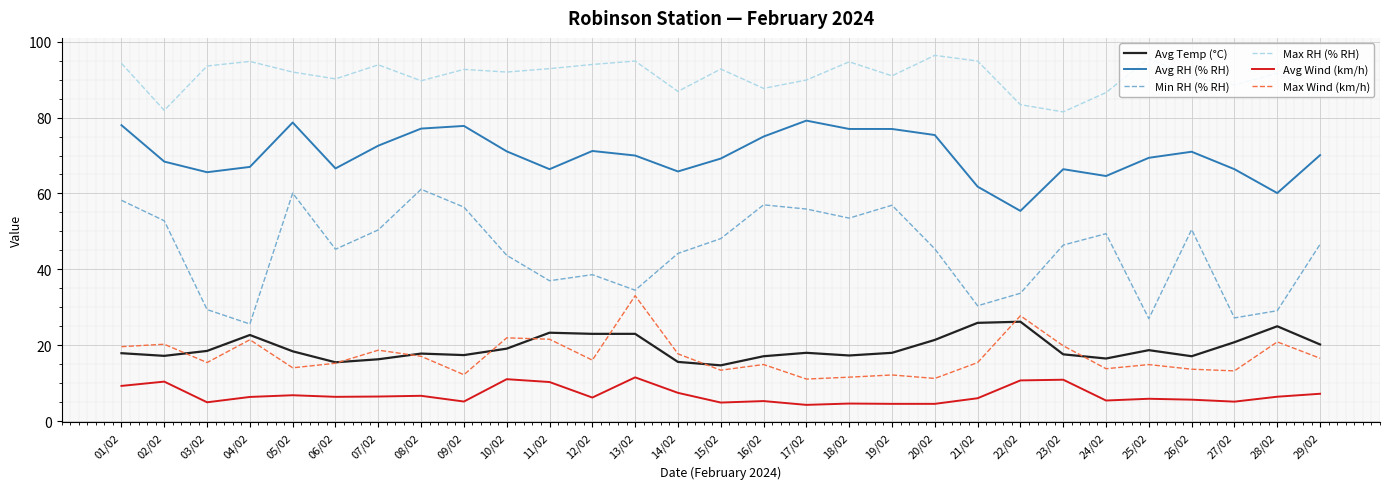

At which label does Min RH (% RH) first exceed 46?

01/02